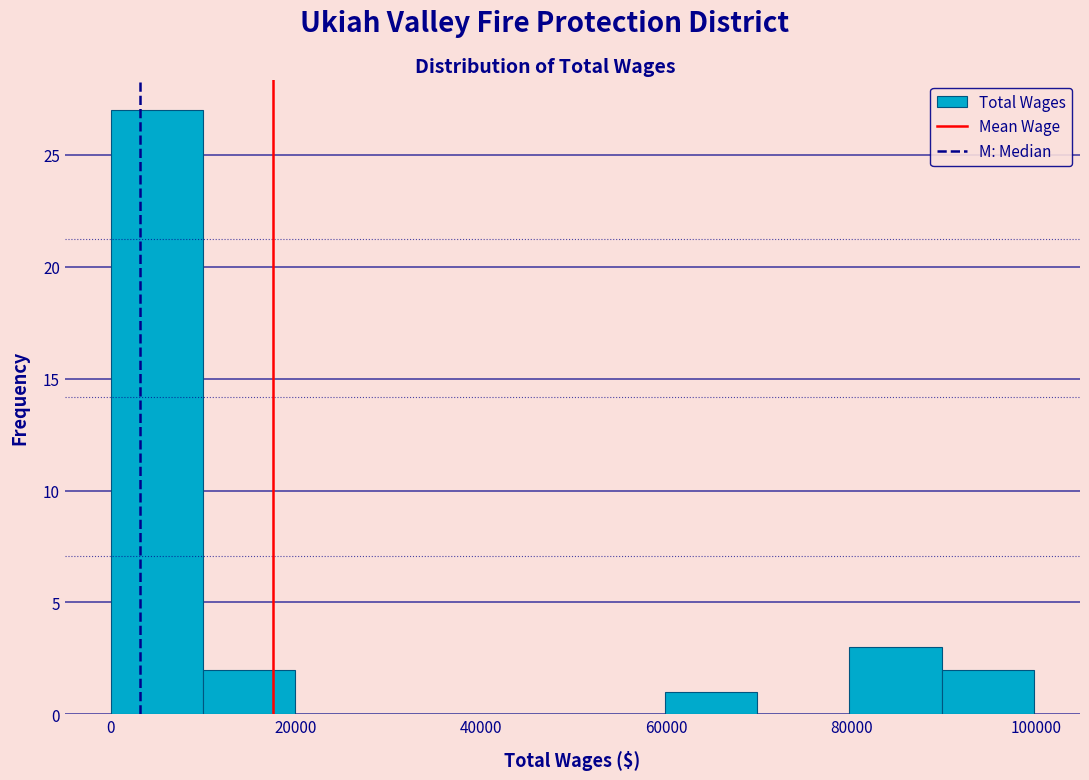

Which range on the x-axis has the tallest bar?

0 to 10000